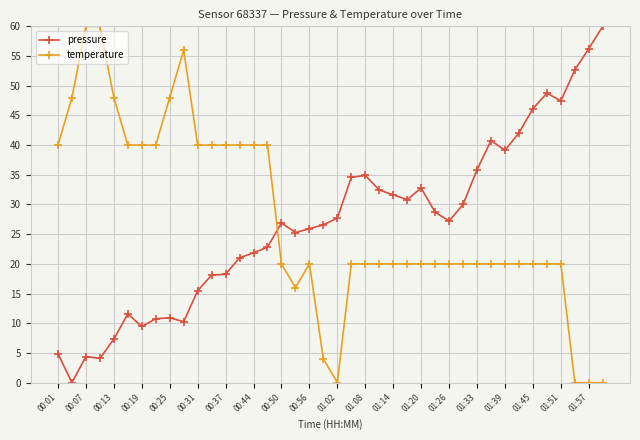

Is this an area chart (filled region under the line)?

No